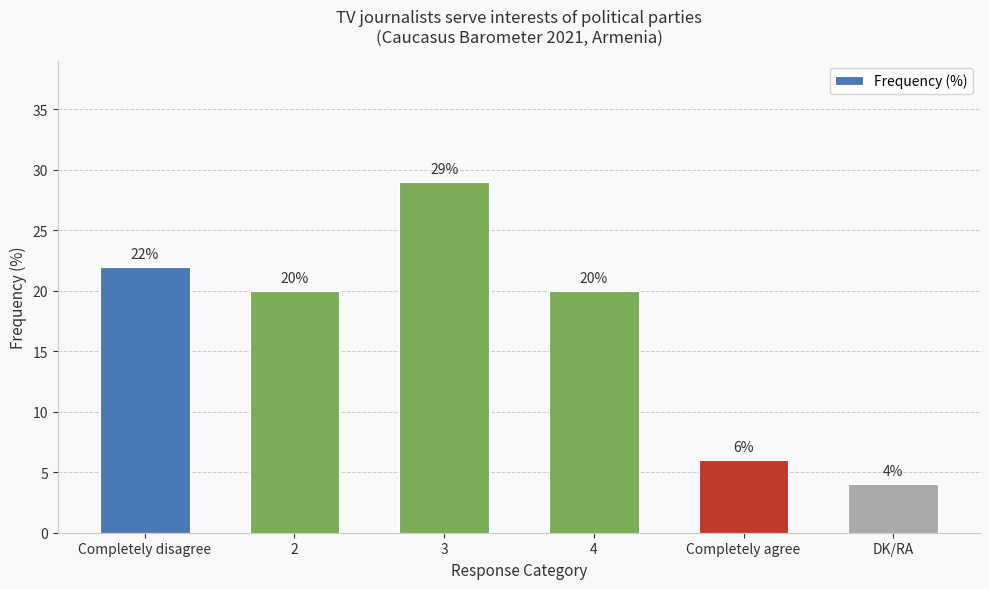

What is the ratio of the value at Completely disagree to the value at DK/RA?

5.5